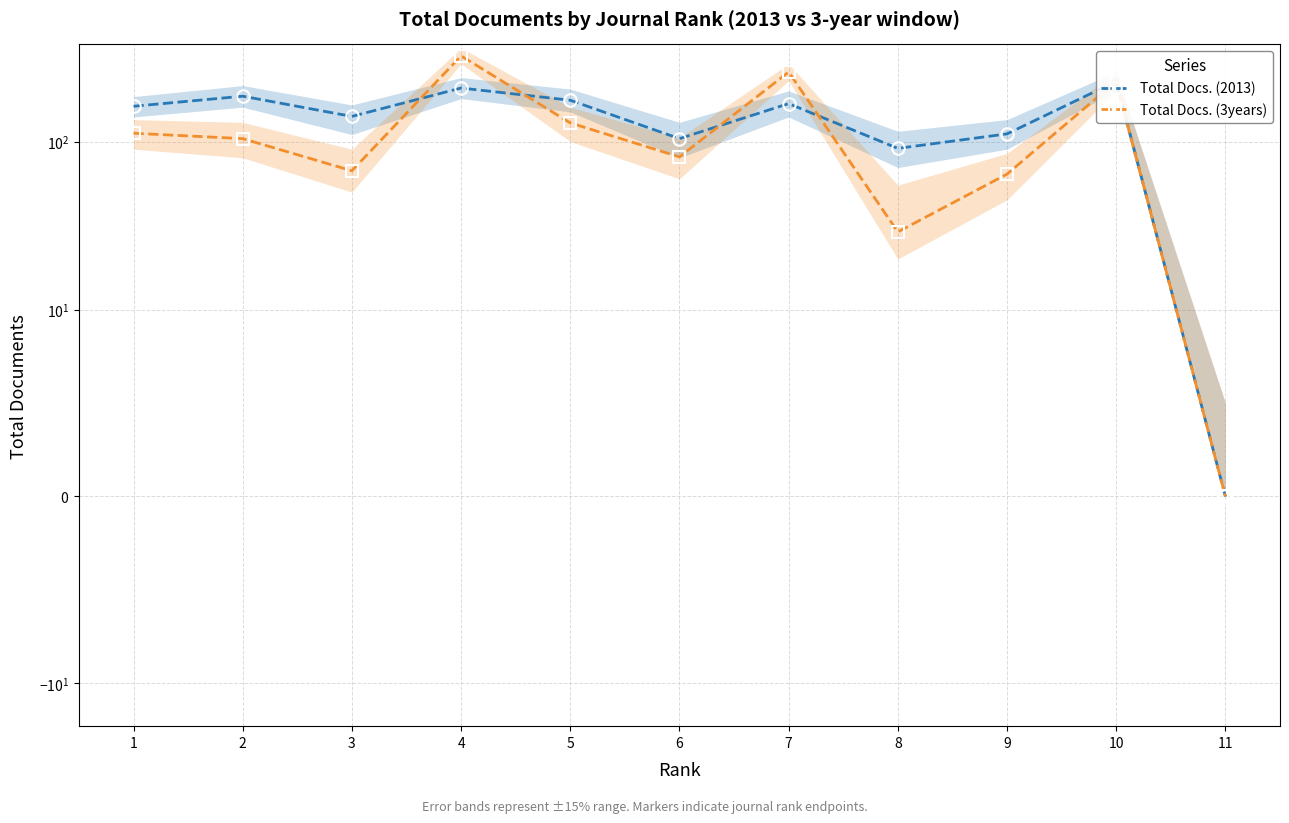

Which category has the highest value in the Total Docs. (2013) series?

10